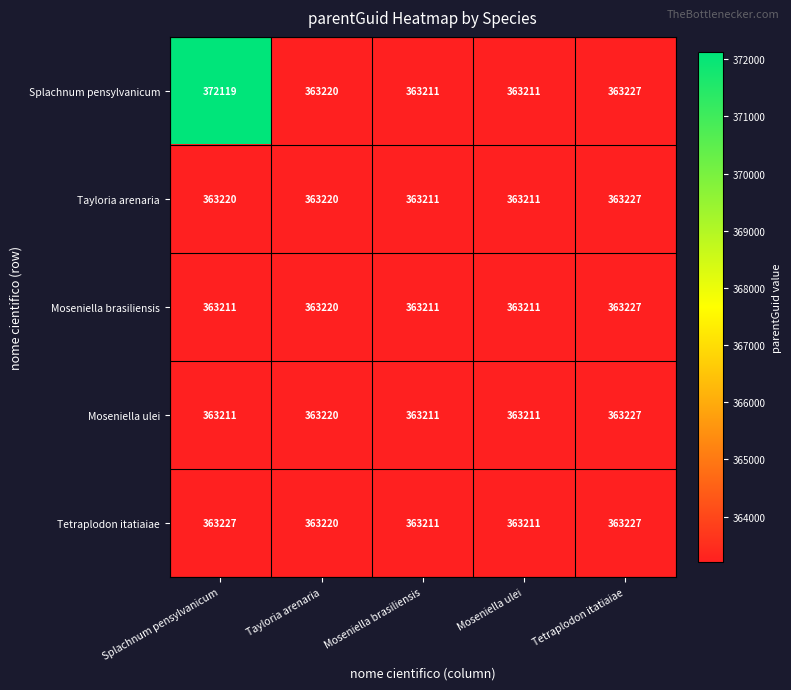

At which label does Moseniella ulei reach its peak?

Tetraplodon itatiaiae